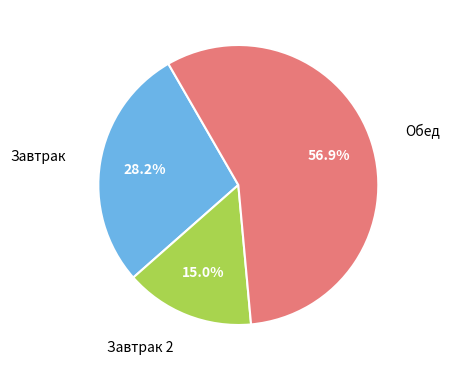

Does any single category account for the majority?

Yes